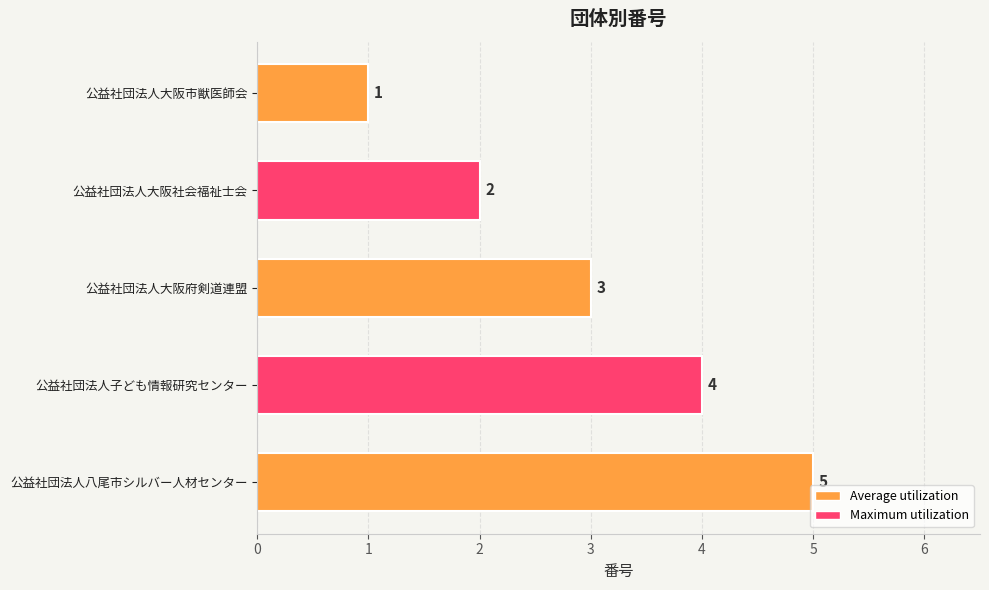

Count the number of data series in this chart.

1